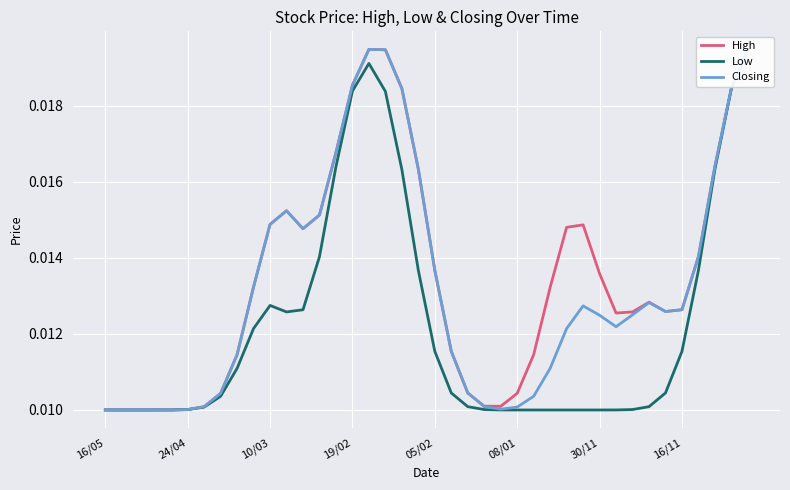

Is the value of High at 27 greater than the value of Closing at 31?

Yes